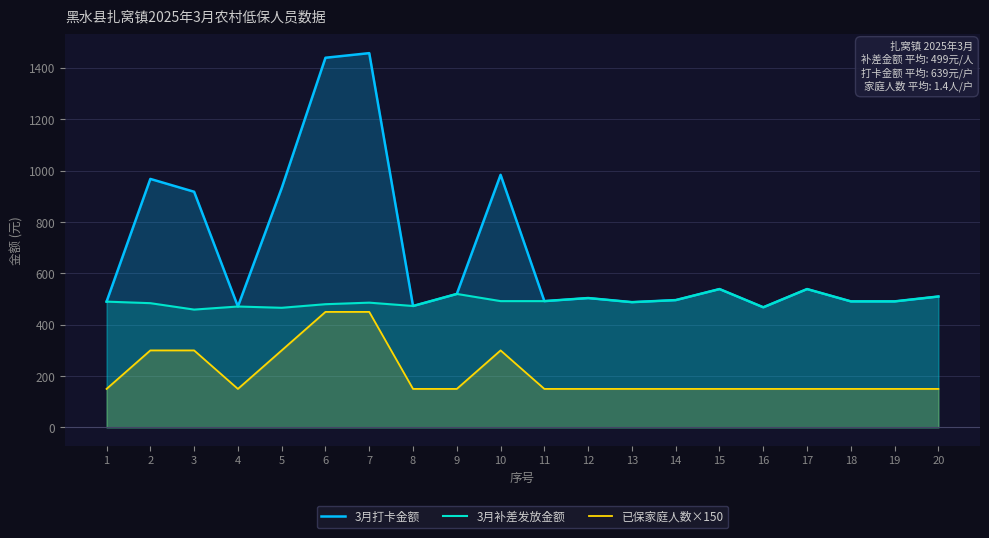

Which has a higher value, 8 or 12?

12